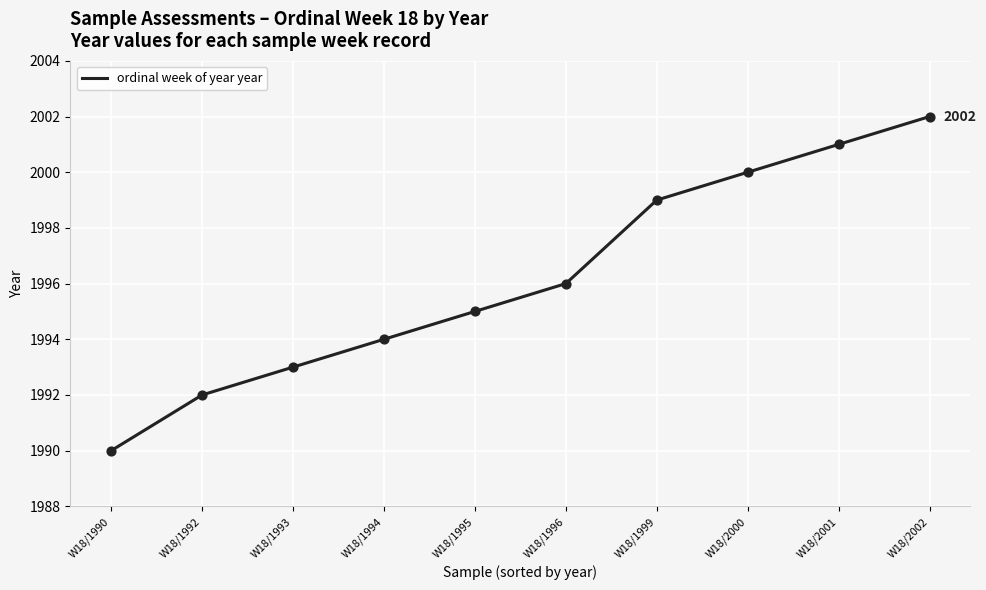

Approximately how many times larger is the value at W18/1999 compared to W18/2001?

1.0